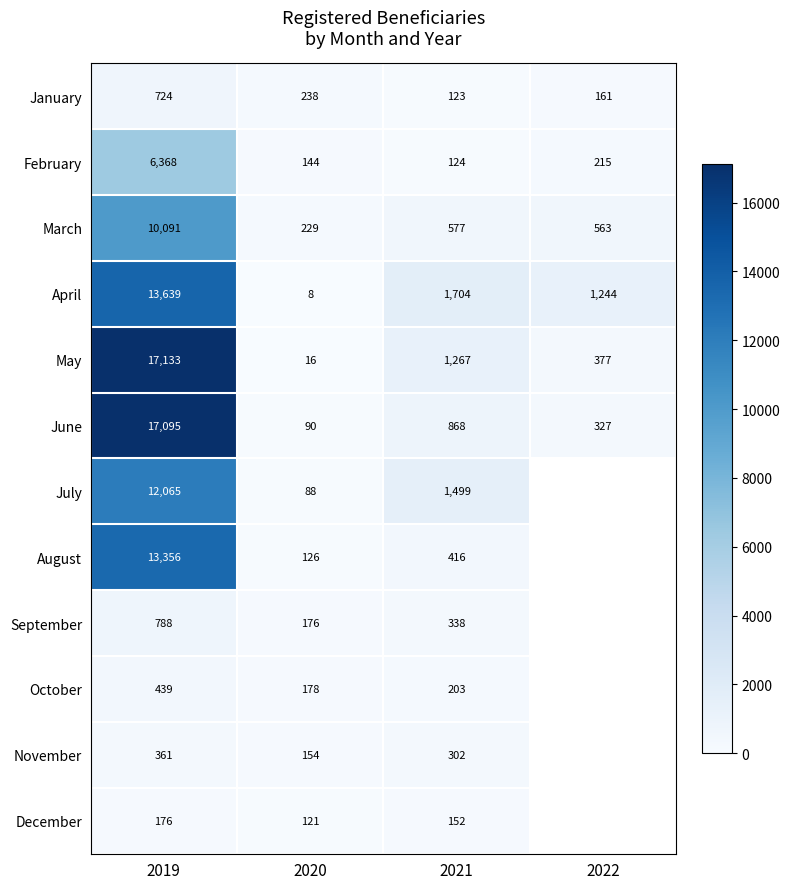

At which label is February closest to 3246?

2022